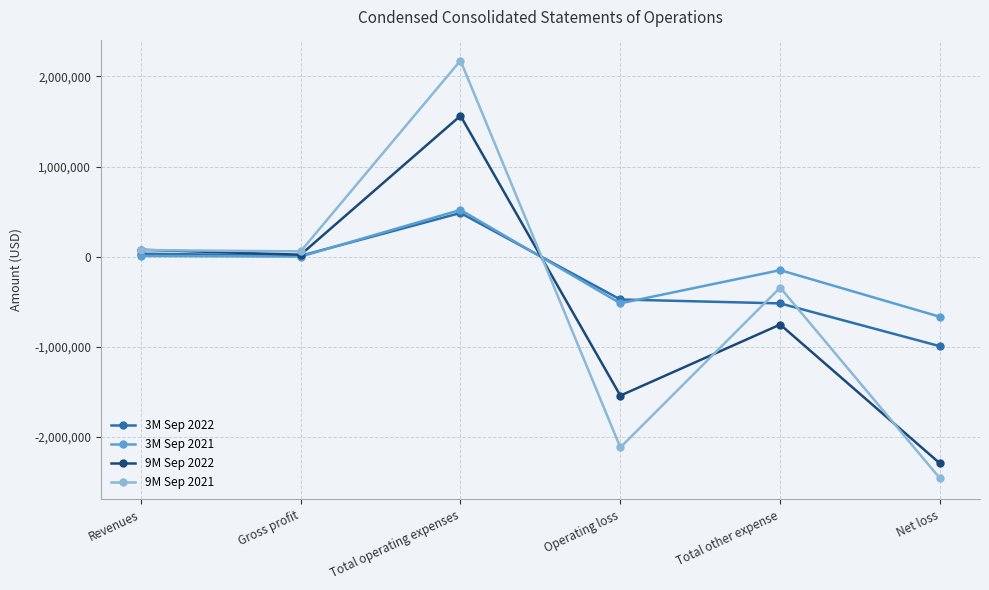

At which category does 9M Sep 2021 reach its first local peak?

Total operating expenses